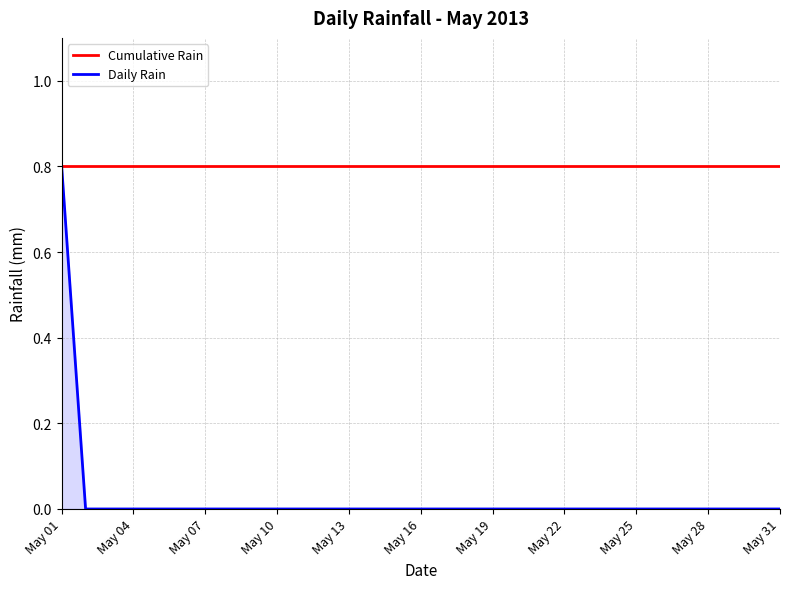

Which series has the largest total across all categories?

Cumulative Rain